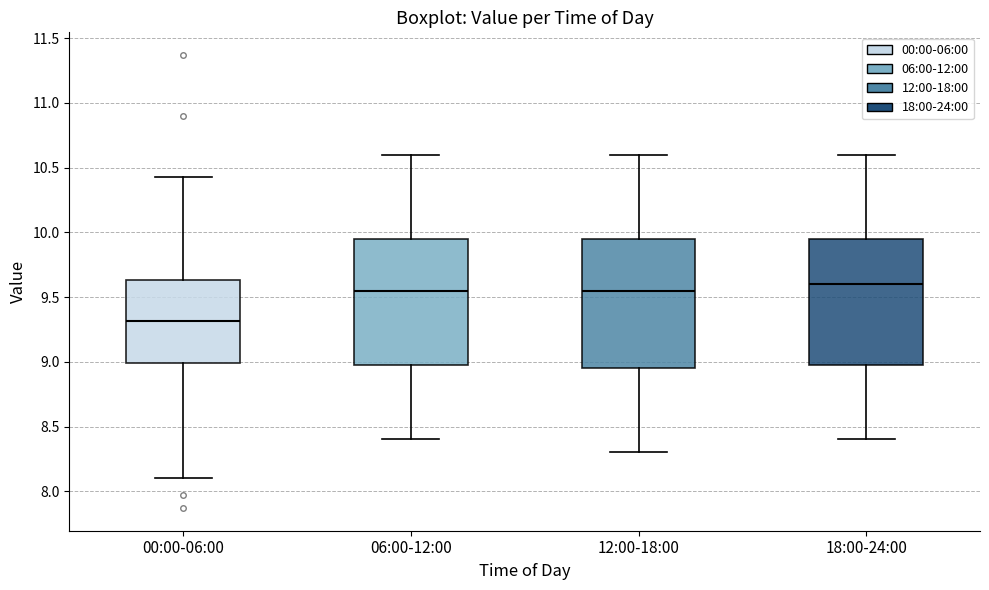

Reading left to right, read every box against the y-axis: the position of its median line, the range the box covers, and the ends of its whiskers. The values are not printed on the chart, so give them approximately, as read against the axis.

00:00-06:00: median 9.30, box 9.00 to 9.65, whiskers 8.10 to 10.45
06:00-12:00: median 9.55, box 9.00 to 9.95, whiskers 8.40 to 10.60
12:00-18:00: median 9.55, box 8.95 to 9.95, whiskers 8.30 to 10.60
18:00-24:00: median 9.60, box 9.00 to 9.95, whiskers 8.40 to 10.60